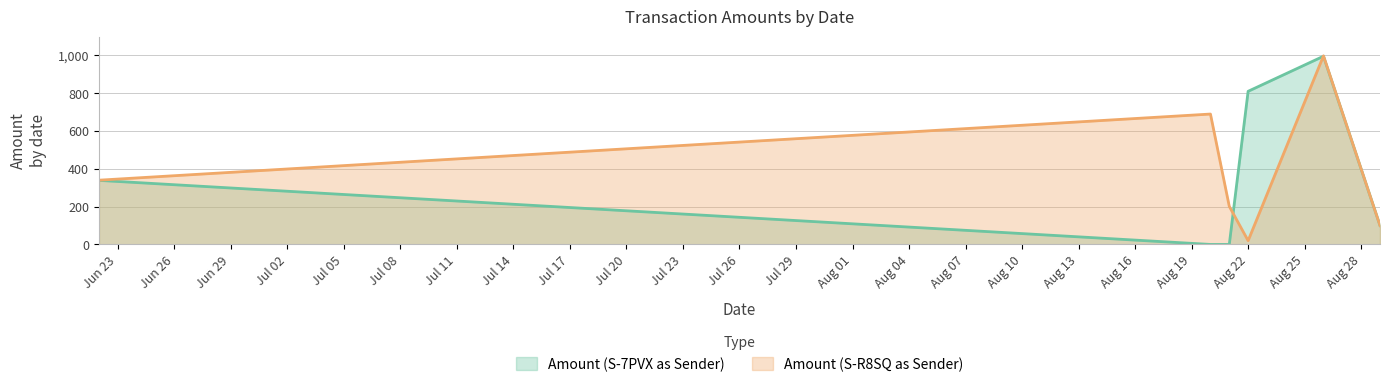

Which series has the largest range (max minus min)?

Amount (S-7PVX as Sender)